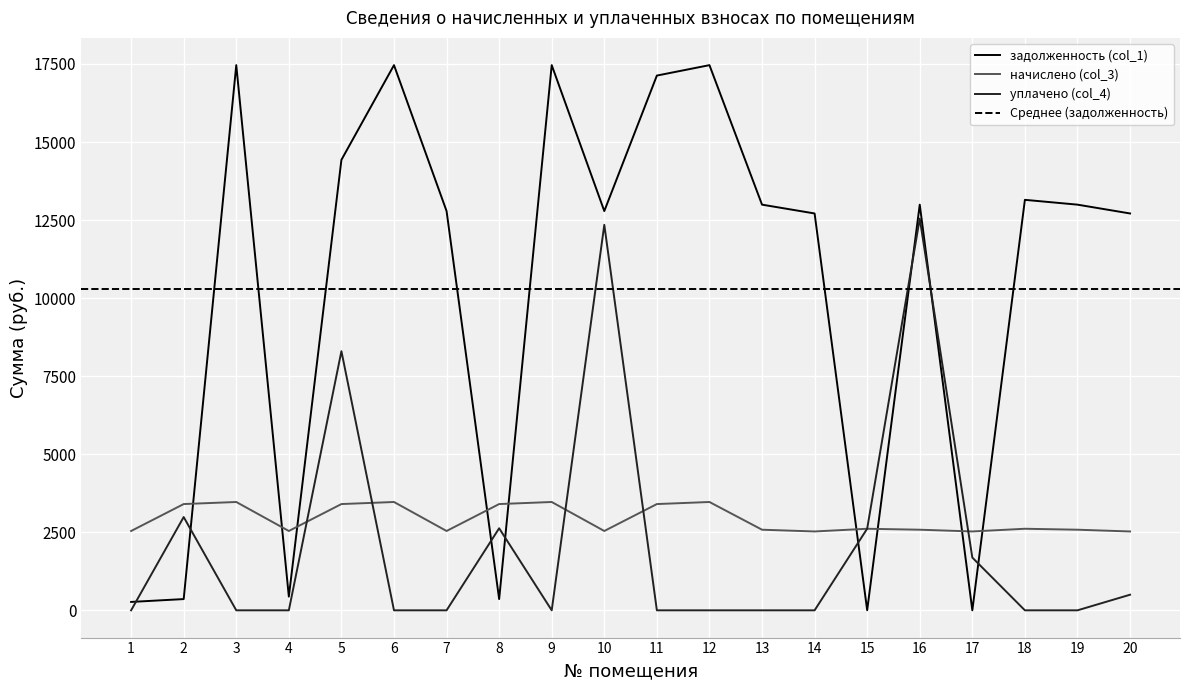

What is the value of the начислено (col_3) point at the 8th from the left?

3403.7